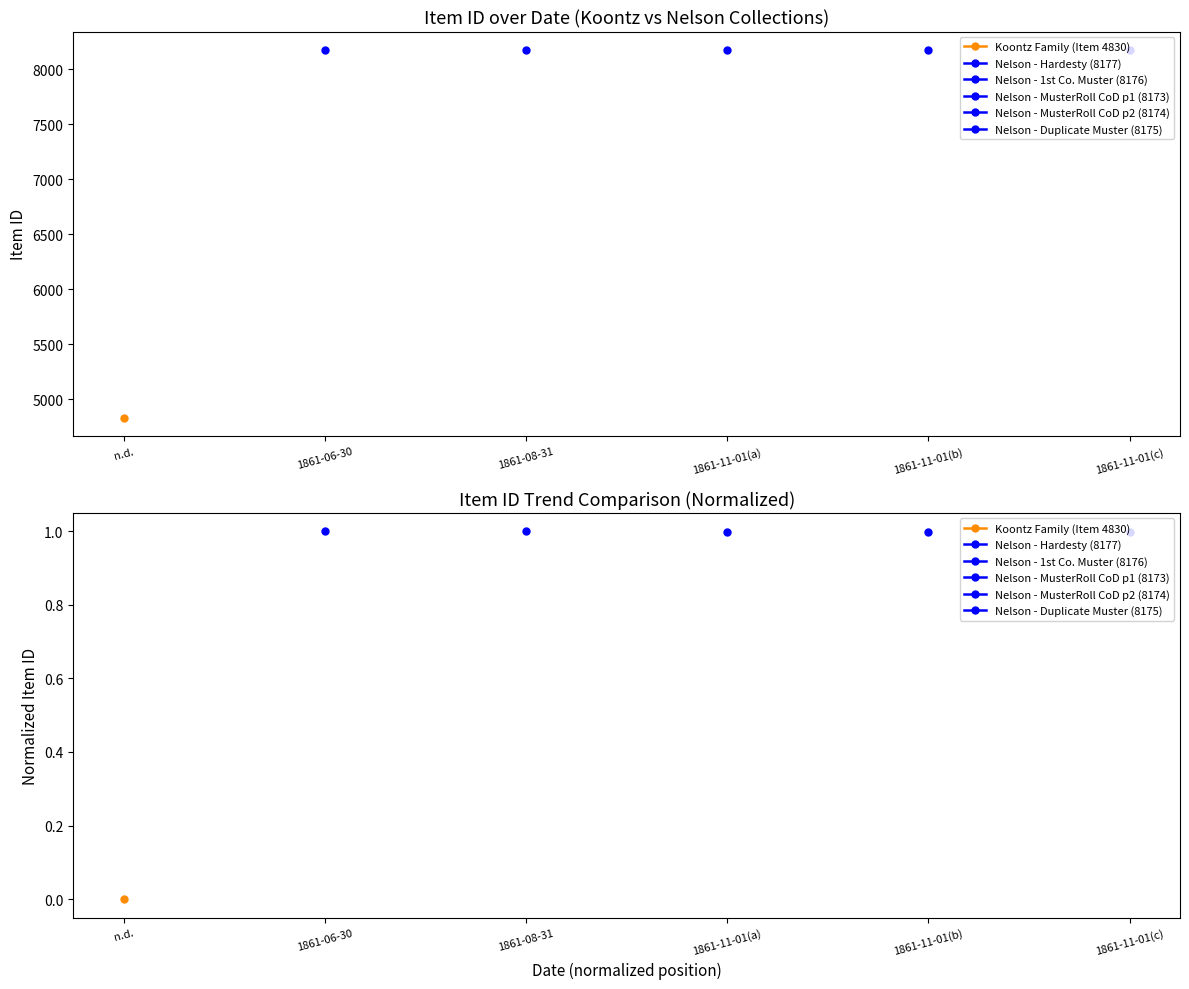

What is the label of the 3rd point from the right?

1861-11-01(a)